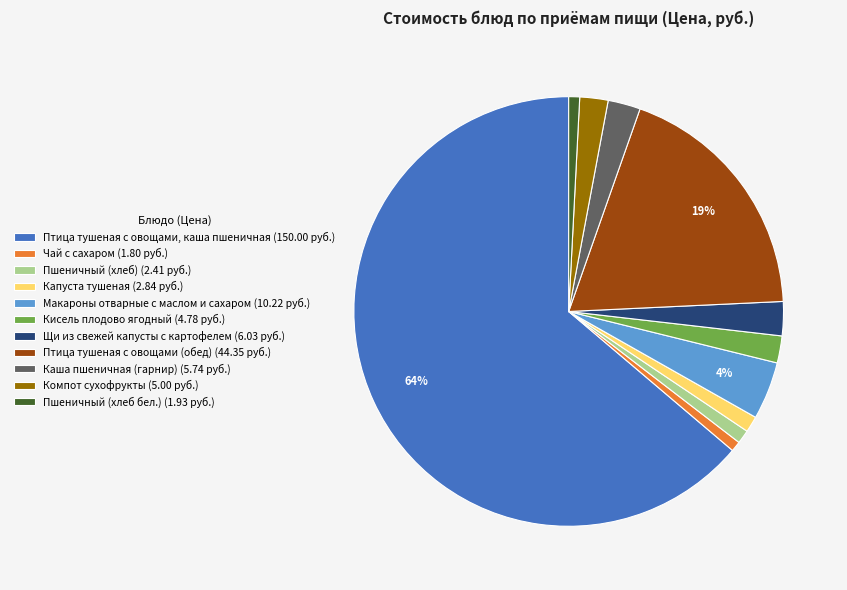

Is the sum of Птица тушеная с овощами (обед) (44.35 руб.) and Щи из свежей капусты с картофелем (6.03 руб.) greater than half?

No